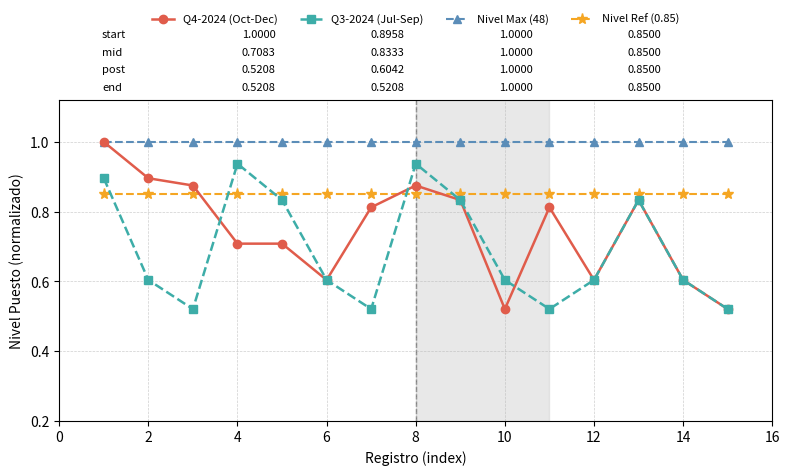

After their last crossing, which series has the higher values: Nivel Ref (0.85) or Q4-2024 (Oct-Dec)?

Nivel Ref (0.85)